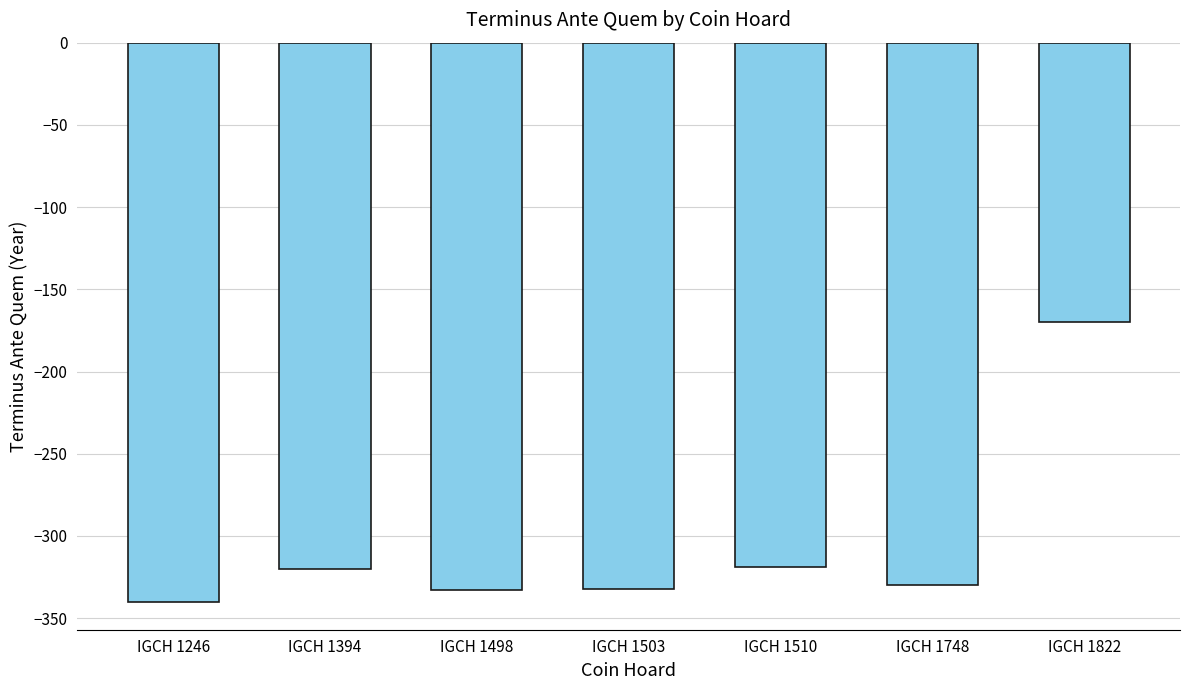

What is the greatest value displayed?

-170